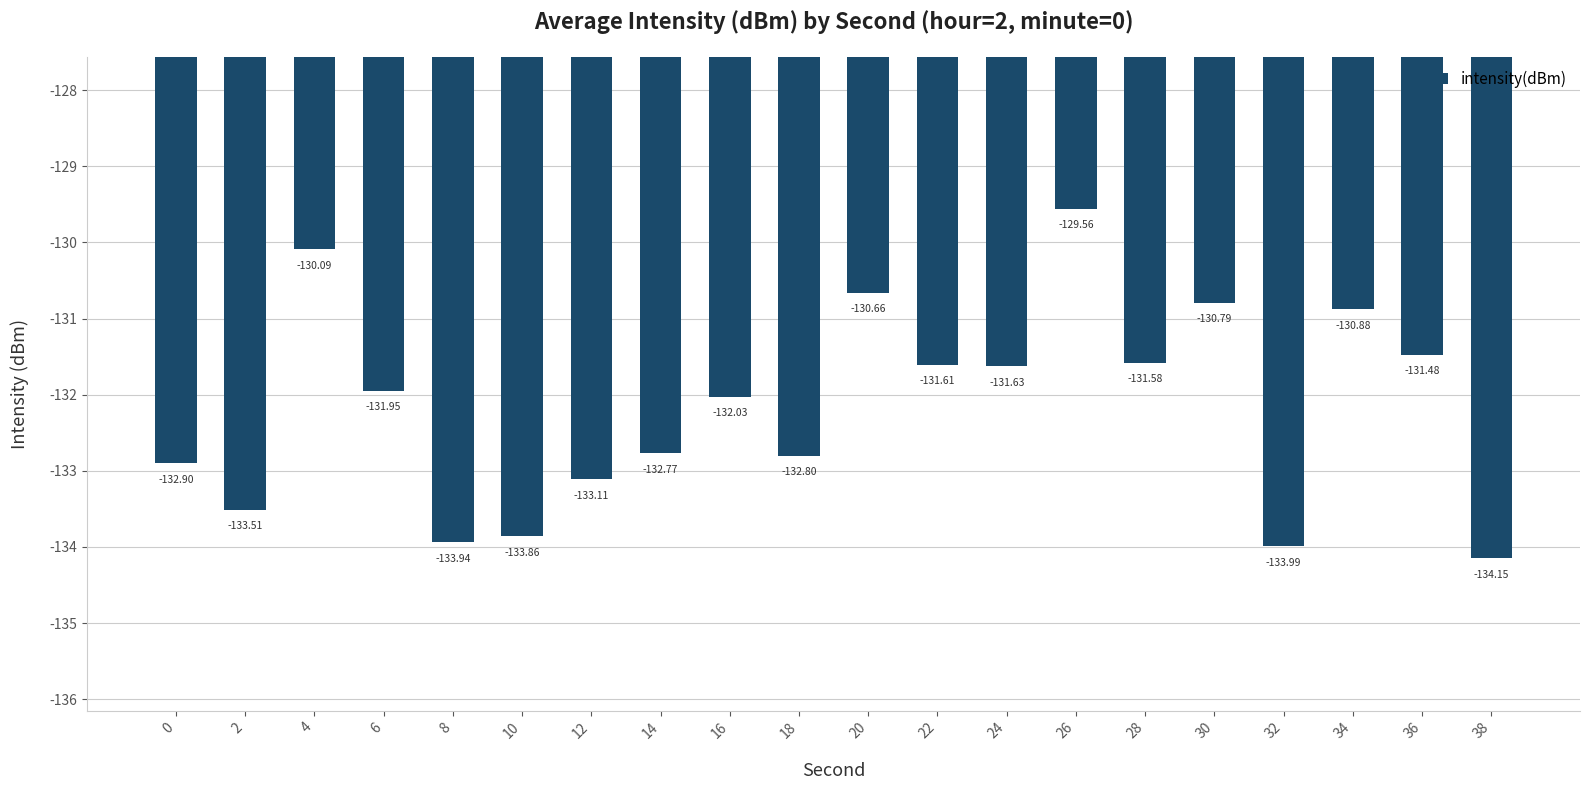

Does the chart contain stacked bars?

No